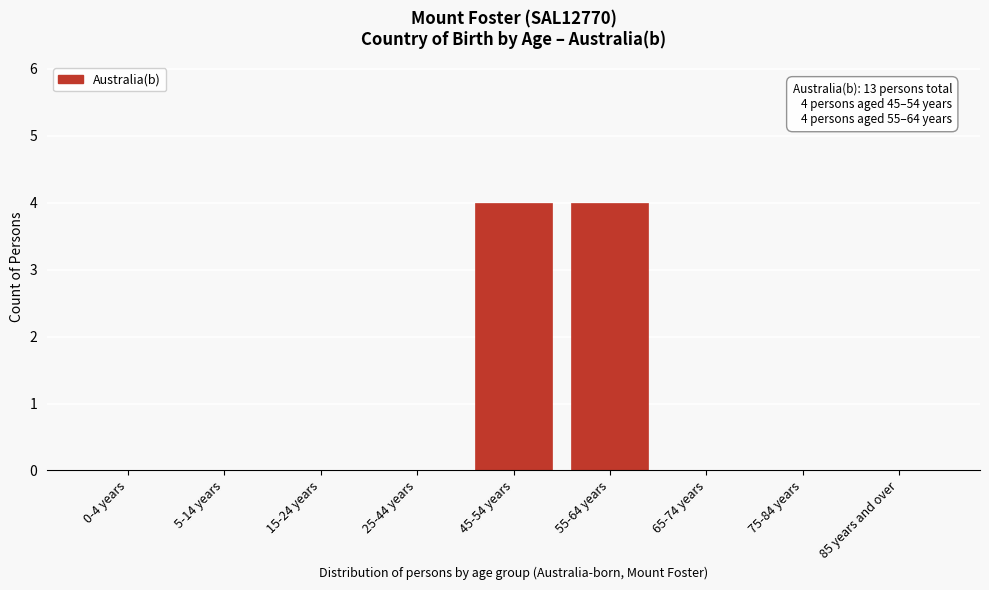

Reading left to right, transcribe all the data shown in this chart.

0-4 years=0	5-14 years=0	15-24 years=0	25-44 years=0	45-54 years=4	55-64 years=4	65-74 years=0	75-84 years=0	85 years and over=0